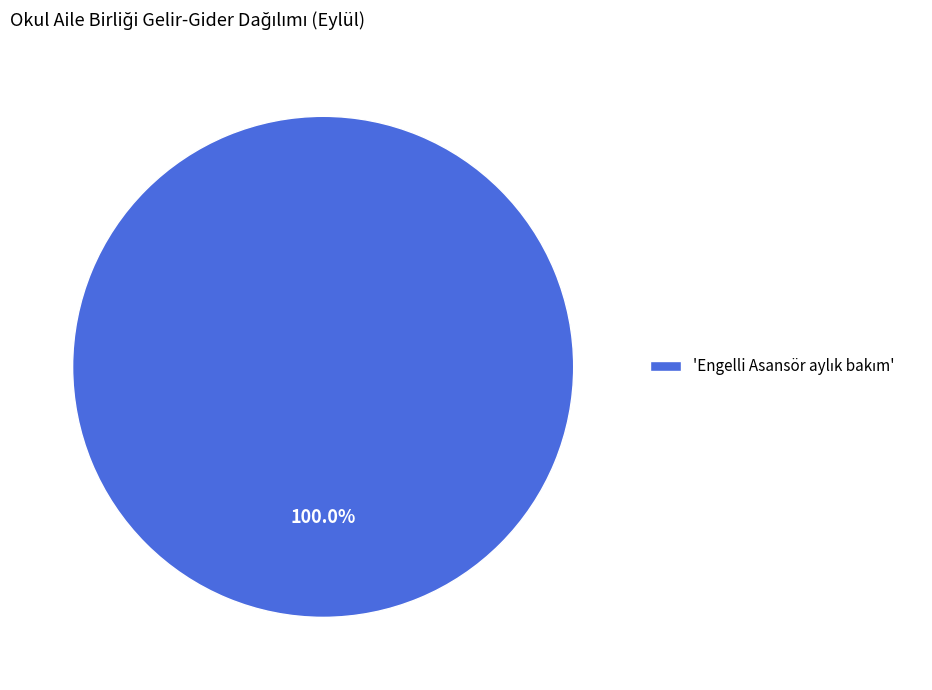

How many slices are in this pie chart?

1